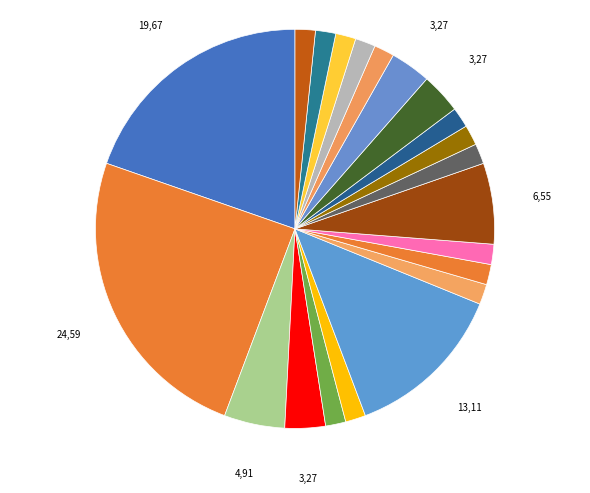

How many slices are in this pie chart?

21